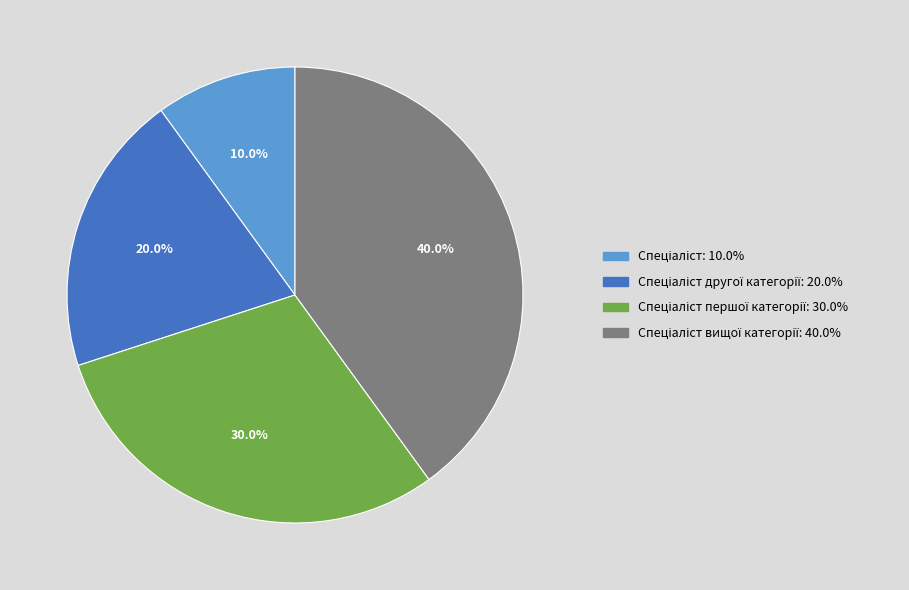

Does any single category account for the majority?

No